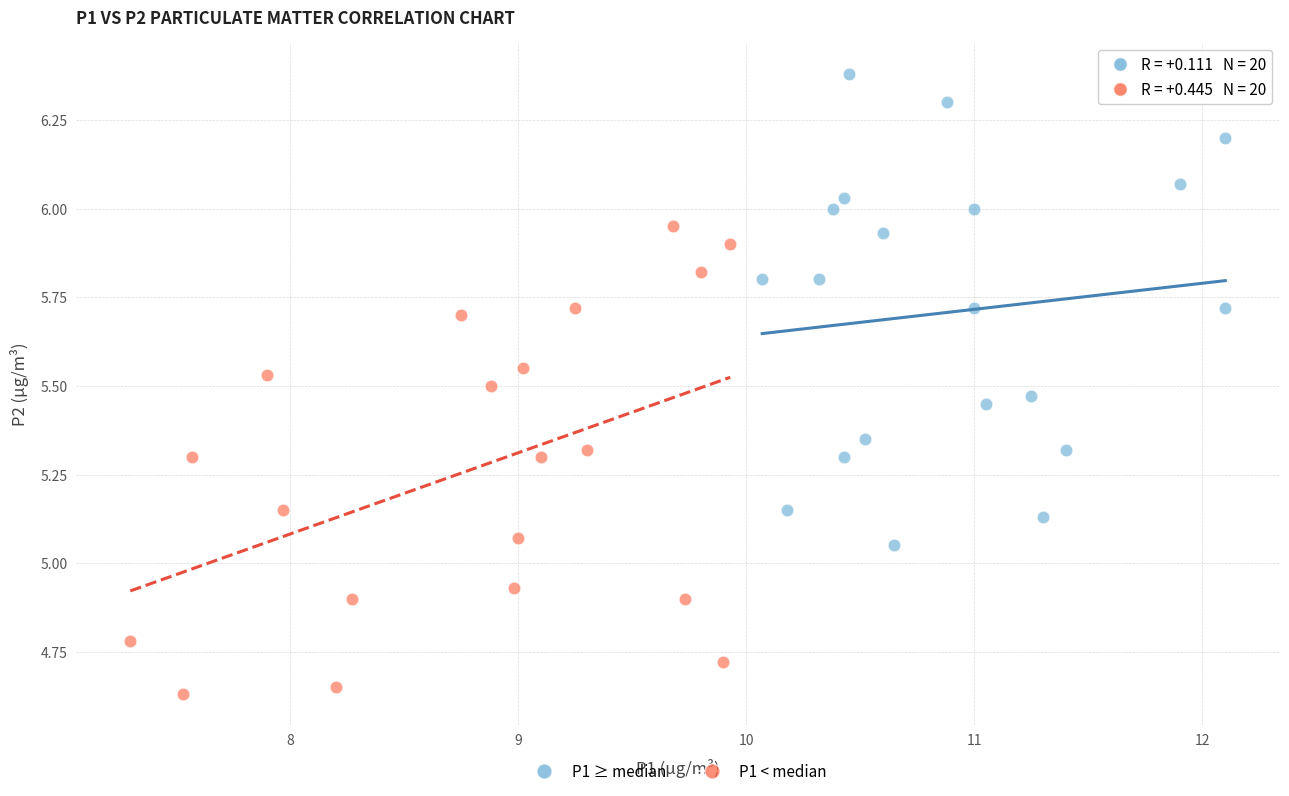

Which series reaches the maximum Y coordinate?

P1 ≥ median